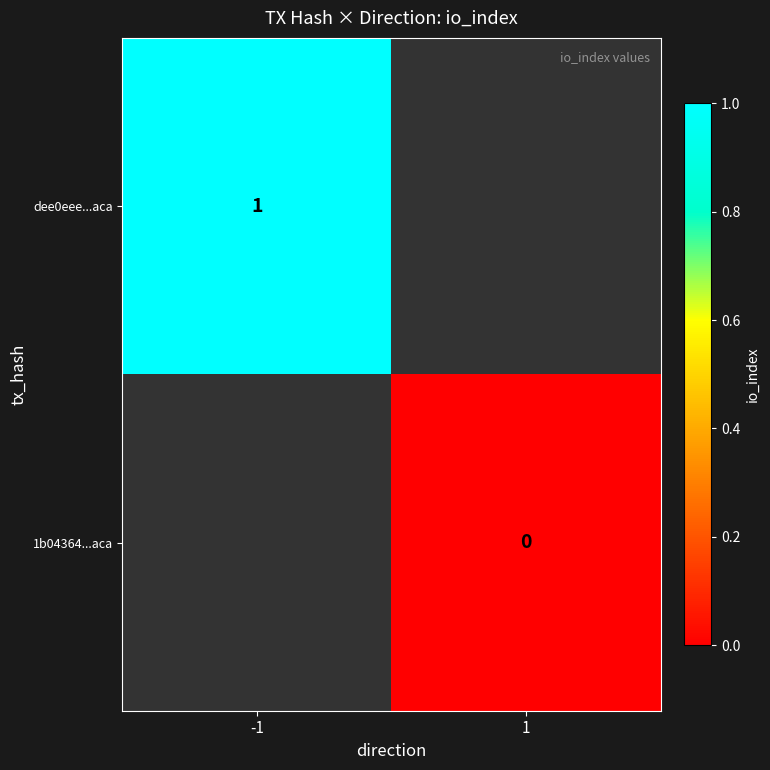

At how many categories does at least one series exceed 0?

1